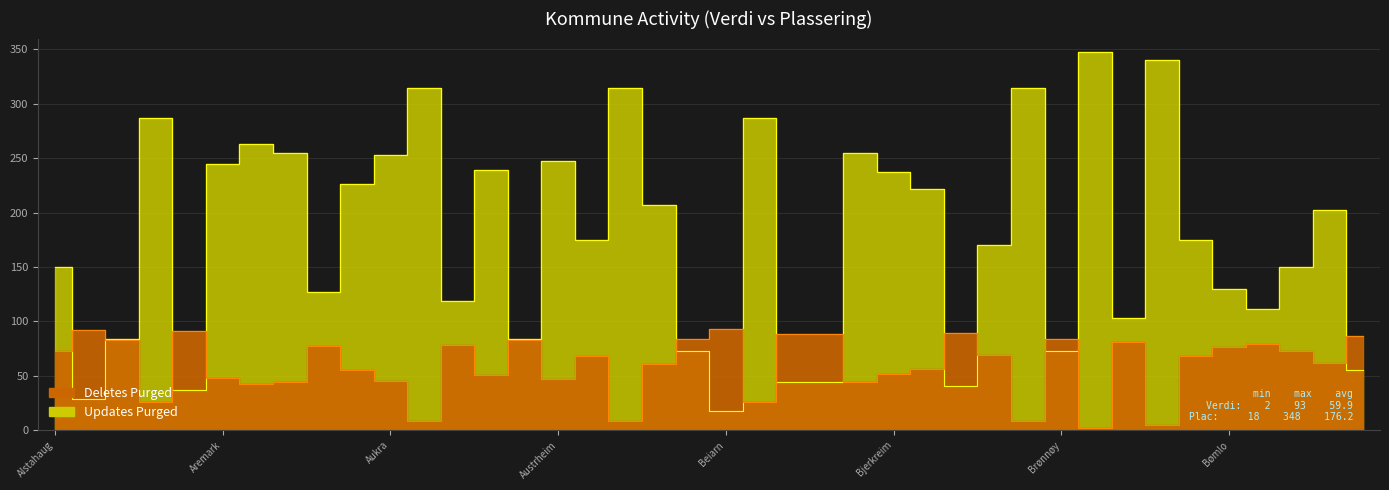

True or false: Updates Purged has a value of 317 at Bjerkreim.

False